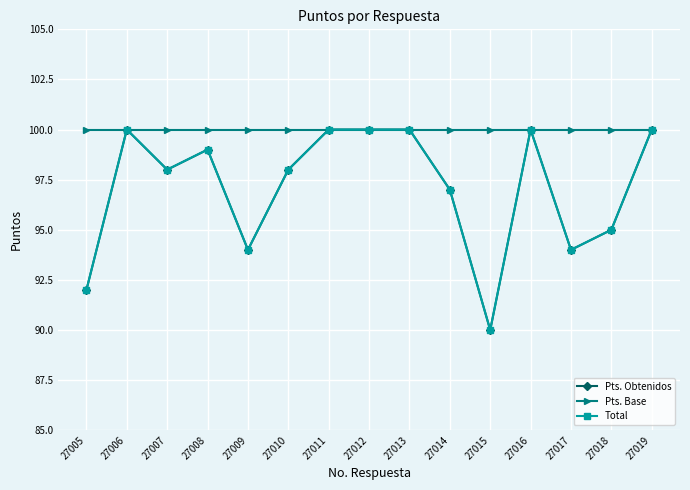

What is the total value across all series at 27013?

300